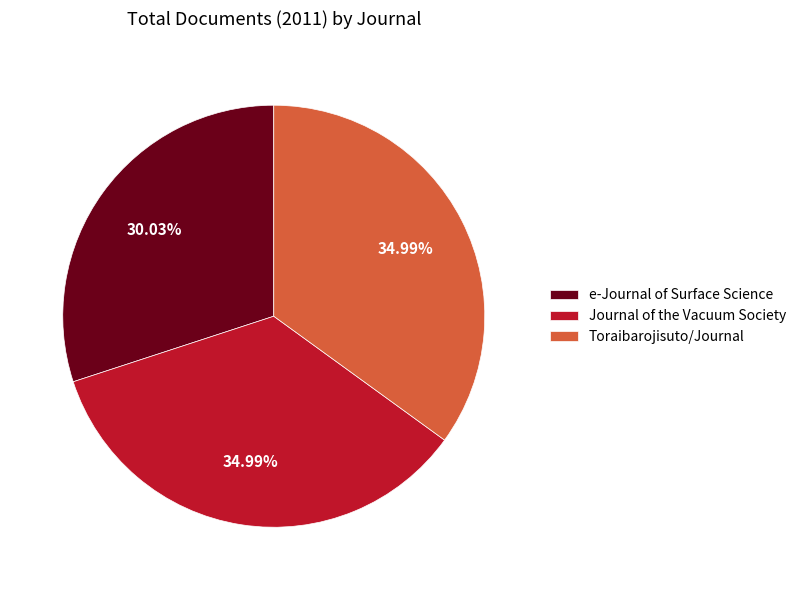

Is there any slice that represents more than half of the pie?

No